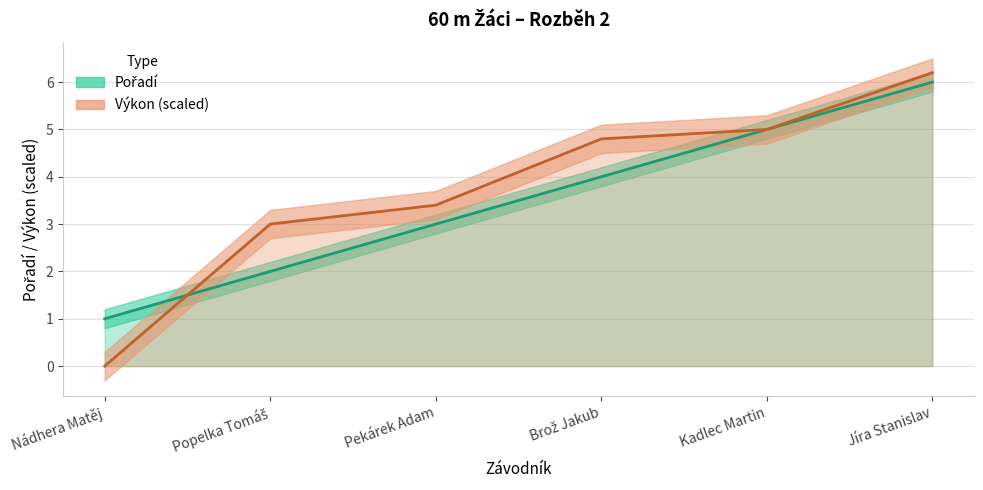

True or false: Výkon (line) has more than 0 points higher than both neighbors.

False